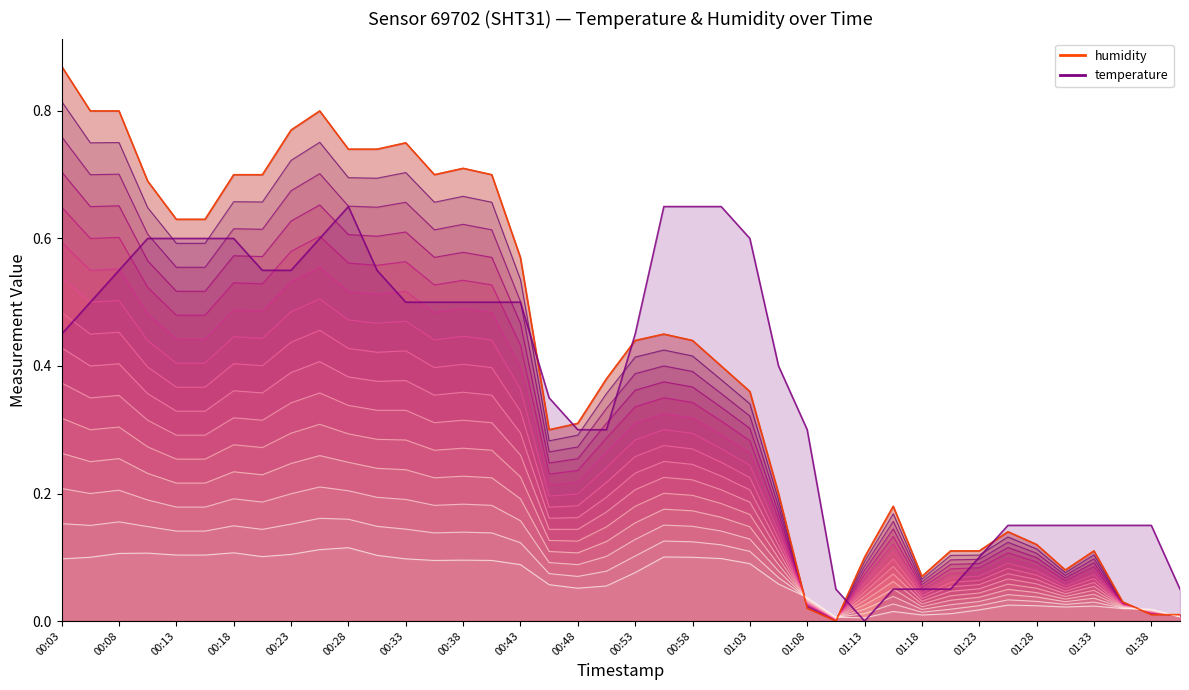

The chart shows a value of 0.5 at 00:21. True or false?

True